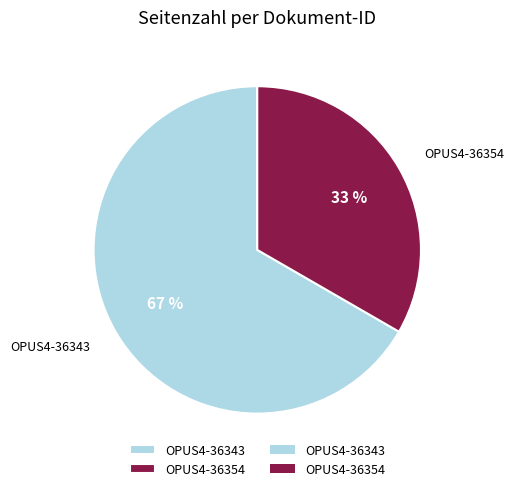

To the nearest percent, what is the average slice percentage?

50%